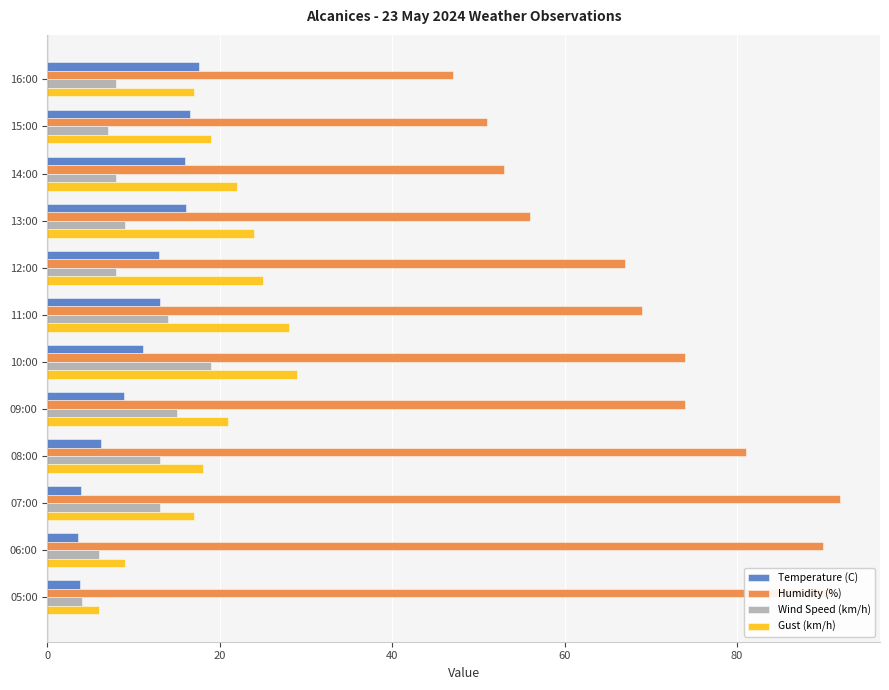

What is the average value of the Gust (km/h) series?

19.6